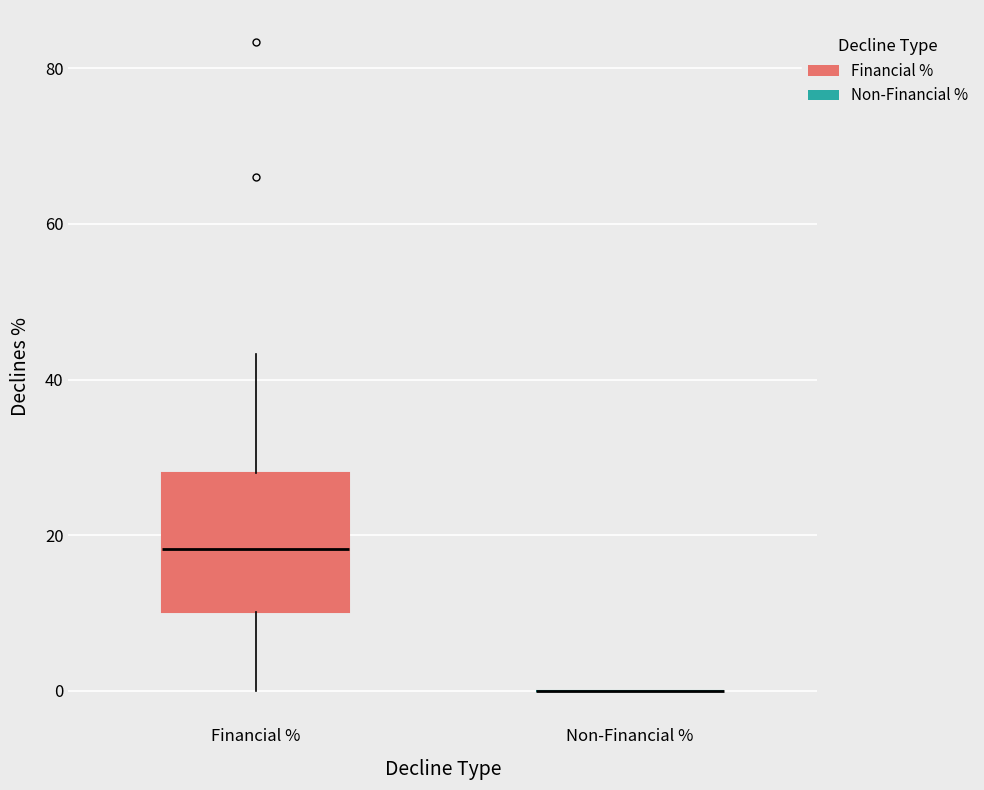

Reading left to right, read every box against the y-axis: the position of its median line, the range the box covers, and the ends of its whiskers. The values are not printed on the chart, so give them approximately, as read against the axis.

Financial %: median 18, box 10 to 28, whiskers 0 to 44
Non-Financial %: box collapsed to a line at 0, whiskers 0 to 0